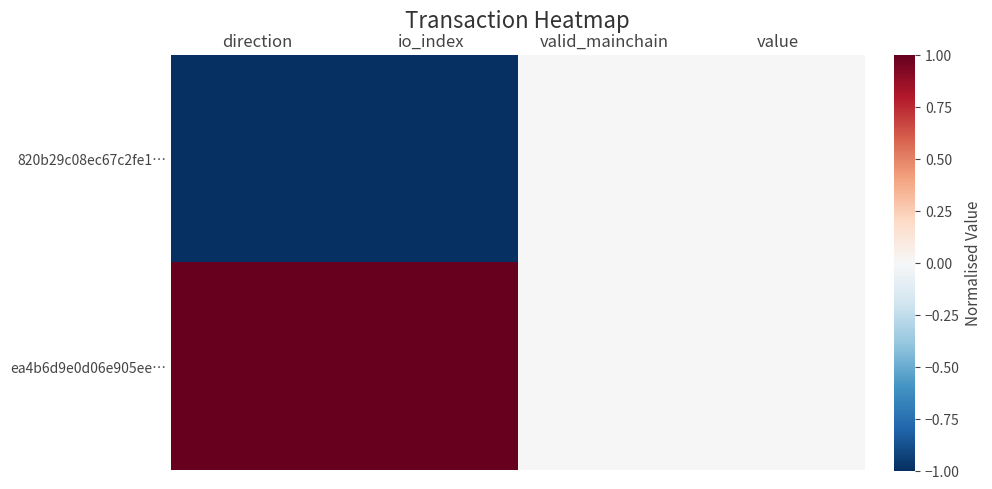

Which series has the widest spread of values?

820b29c08ec67c2fe1…